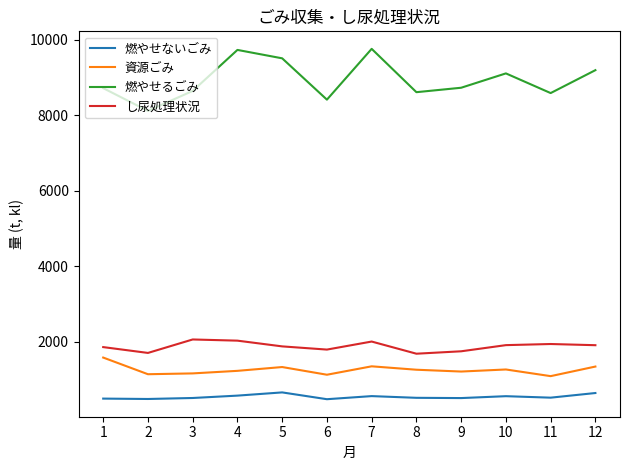

What is the smallest value displayed?

477.0